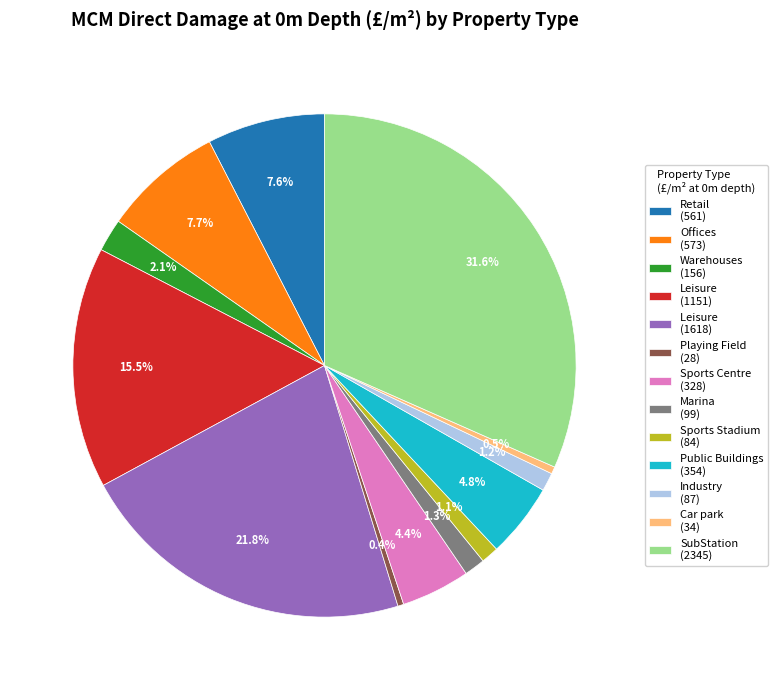

Do Offices (573) and Sports Stadium (84) together represent more than half of the pie?

No